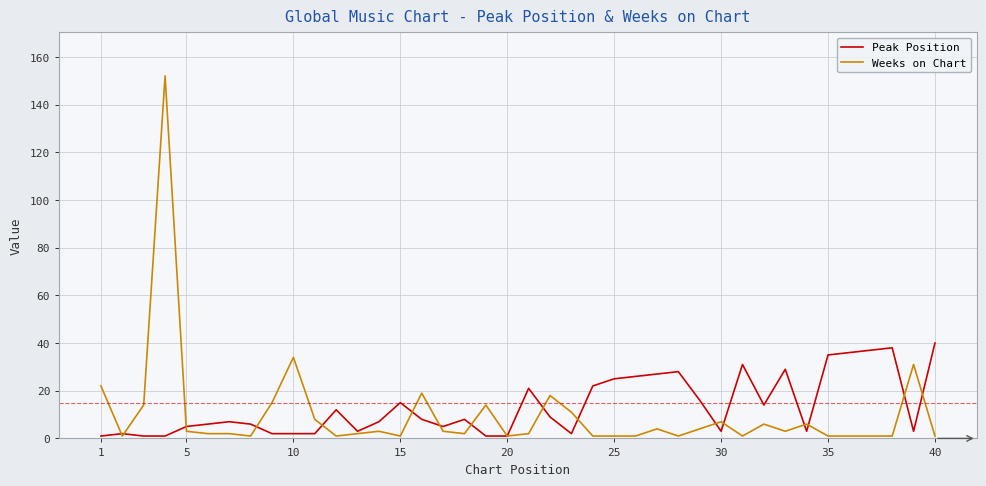

What is the greatest value displayed?

152